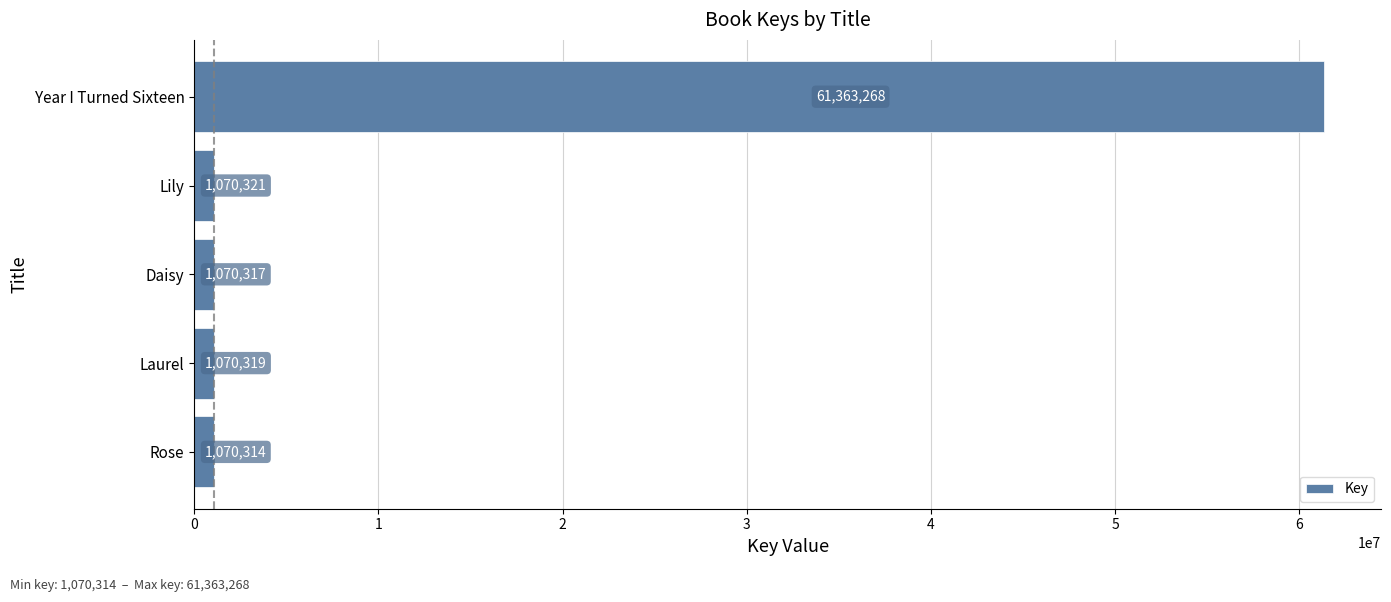

How many bars are there in total?

5